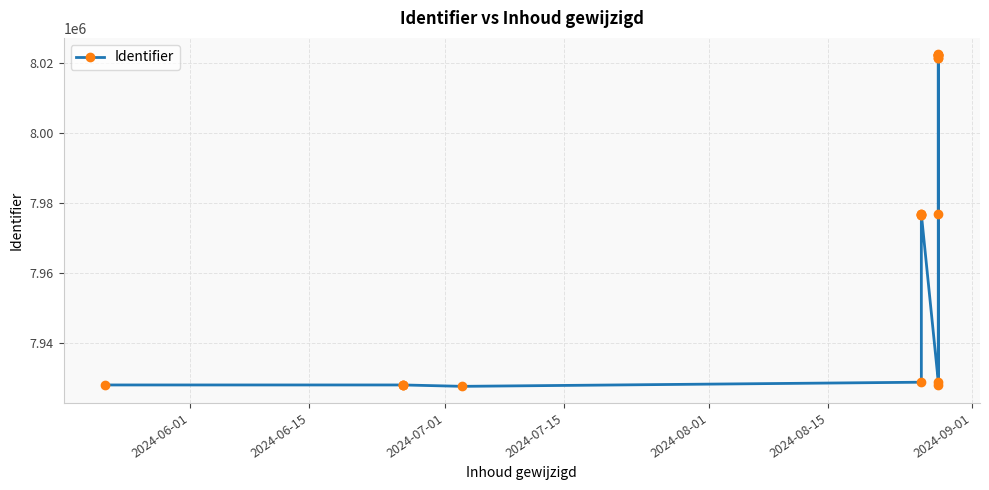

What value does the data have at 2024-08-15?

7928666